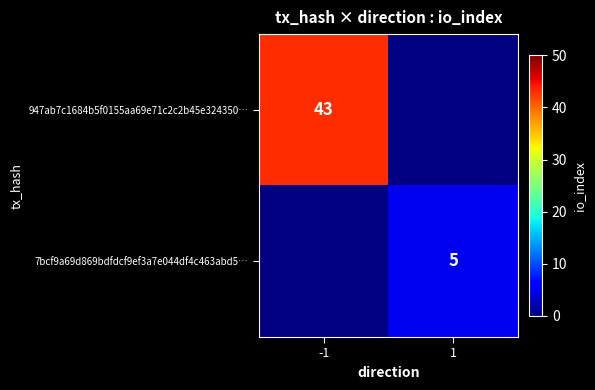

What is the greatest value displayed?

43.0